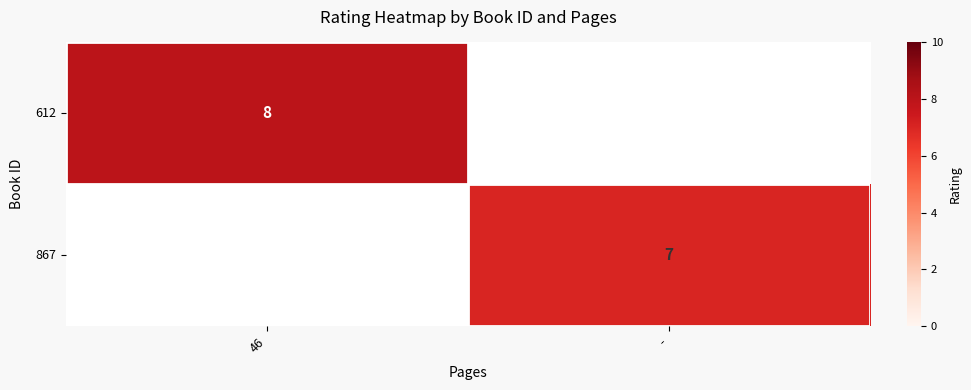

The 612 series shows 5 at 46. True or false?

False